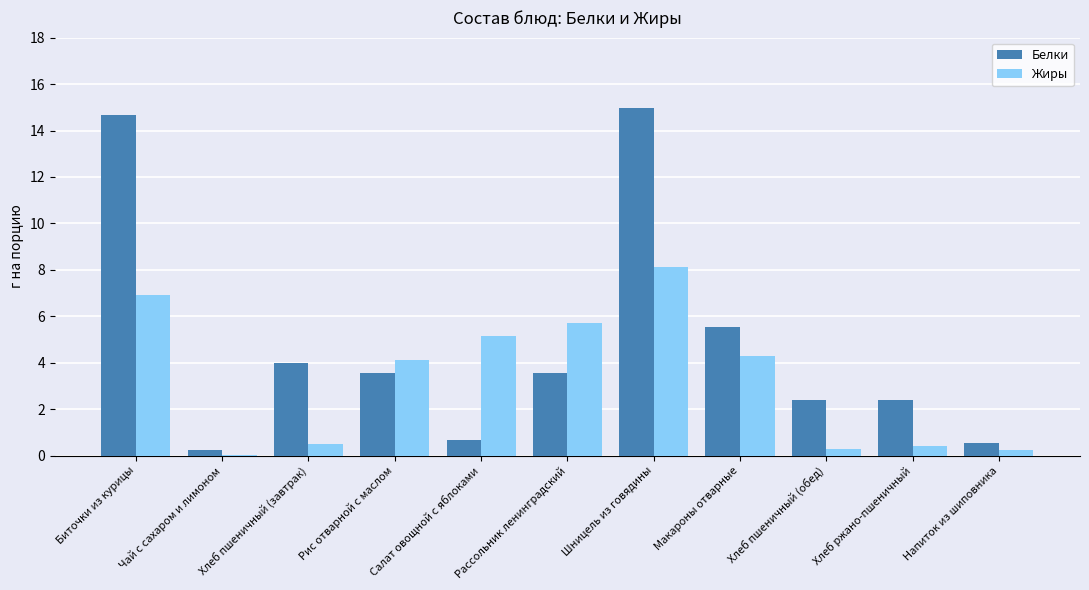

What is the maximum value shown in the chart?

15.0